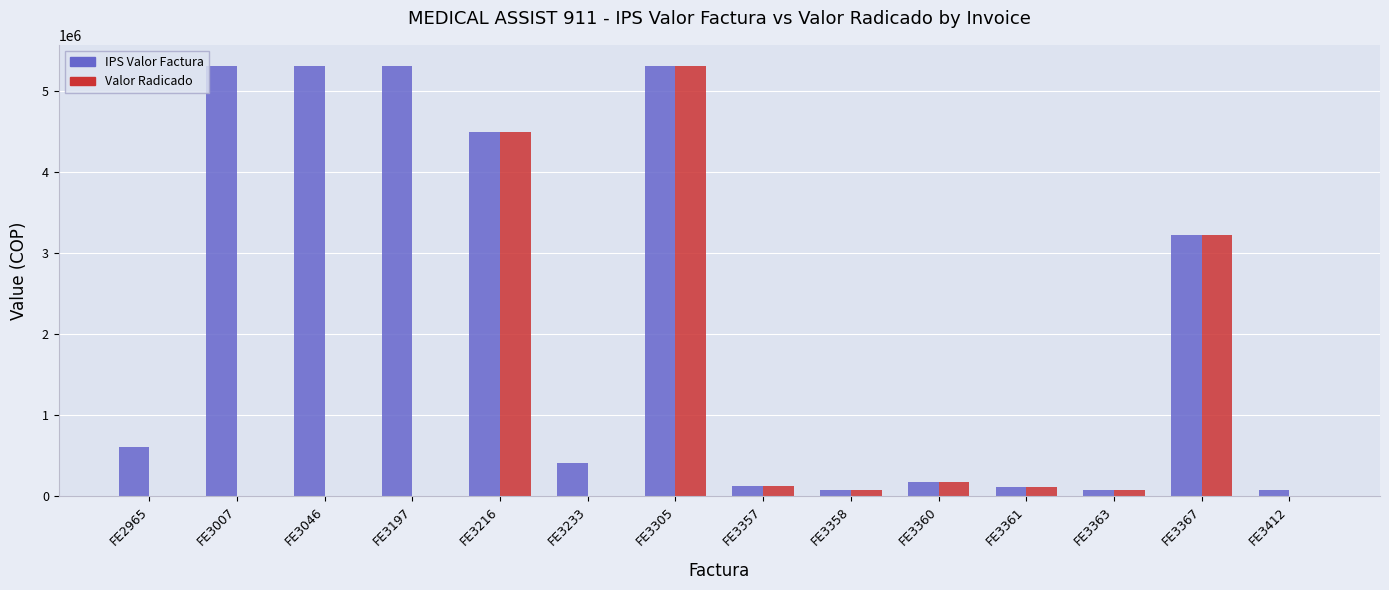

How many categories are shown in the chart?

14